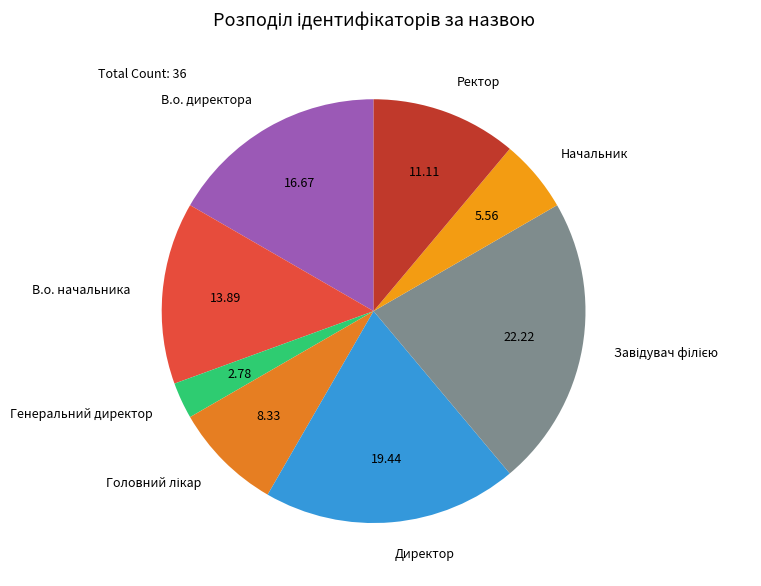

Approximately how many times larger is the value at Генеральний директор compared to Начальник?

0.5